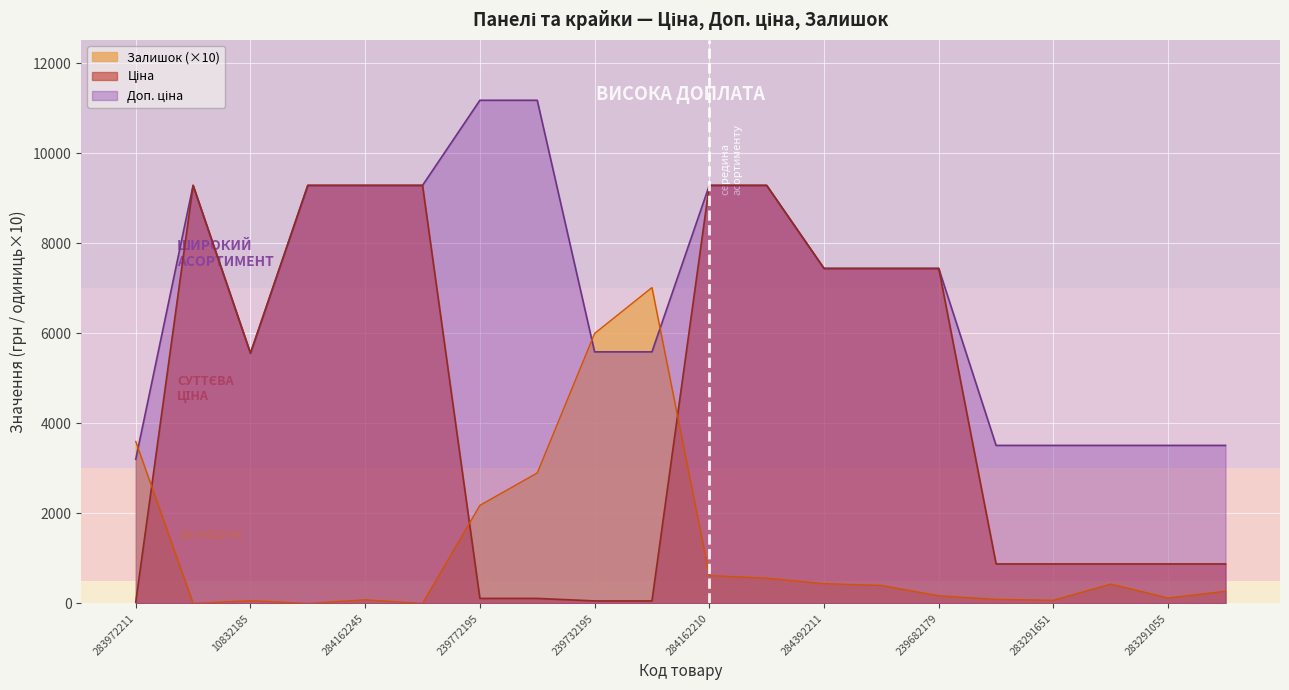

What is the label of the 4th point from the right?

283291651